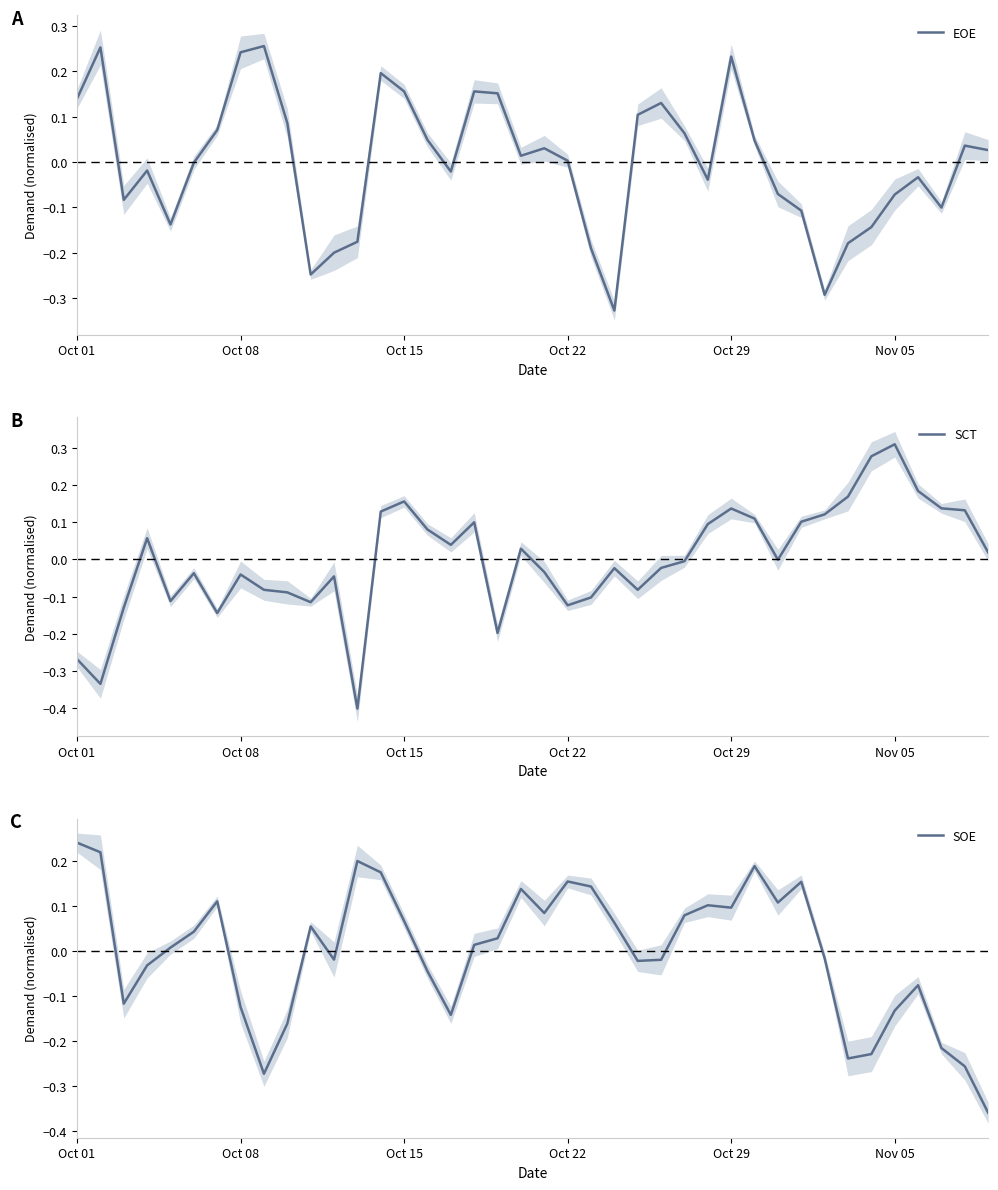

What is the lowest value of the SCT series?

-0.4